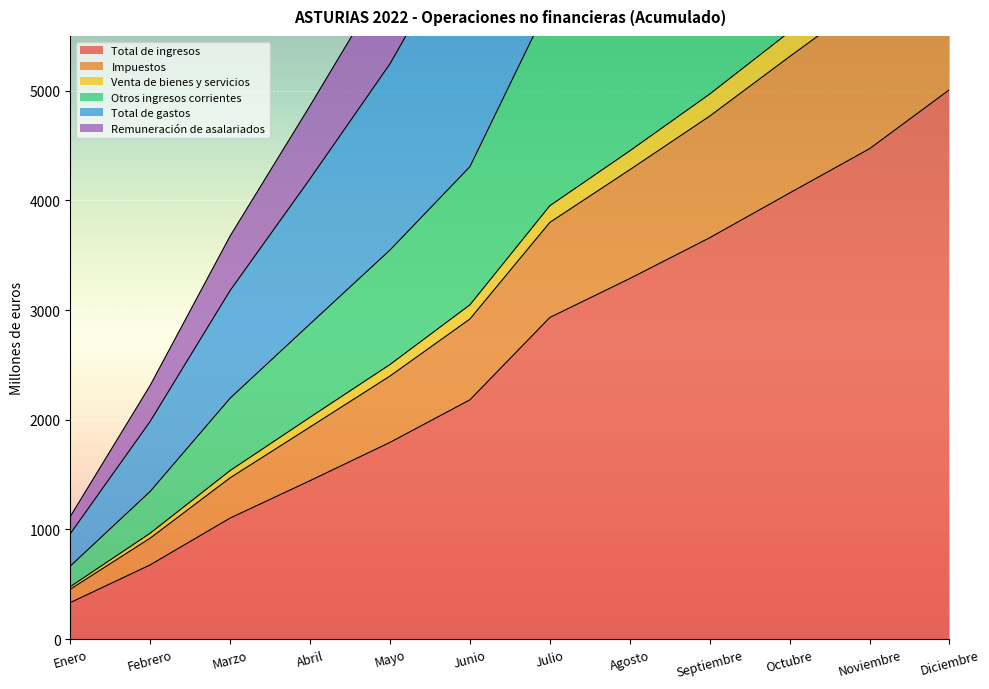

At Diciembre, list the series in order from smallest to largest.

Total de ingresos, Venta de bienes y servicios, Impuestos, Otros ingresos corrientes, Remuneración de asalariados, Total de gastos